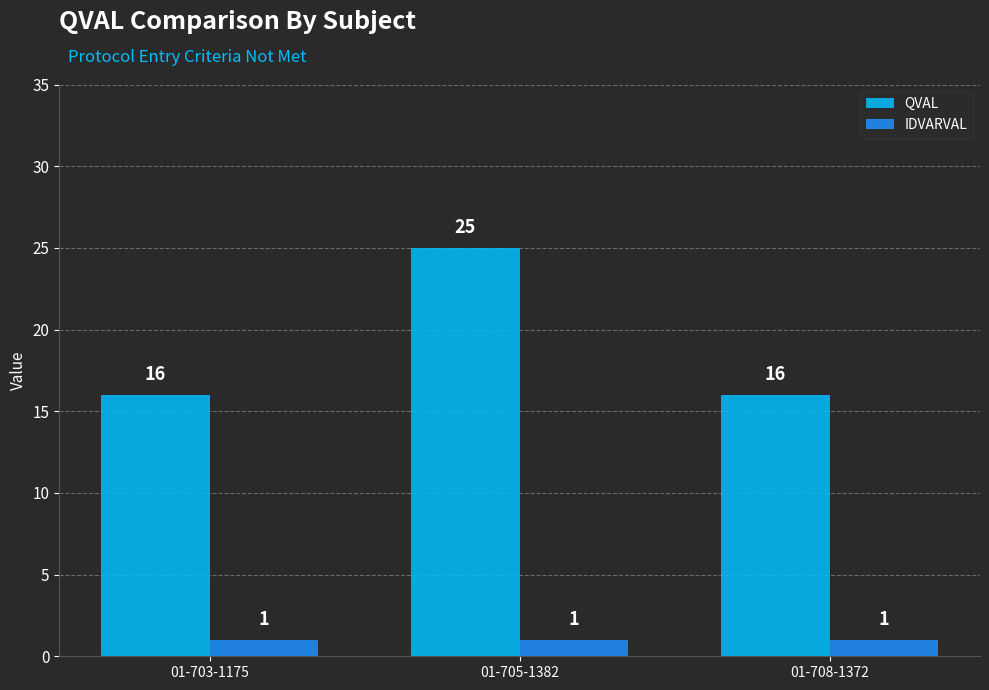

What is the difference between the highest and lowest values at 01-703-1175?

15